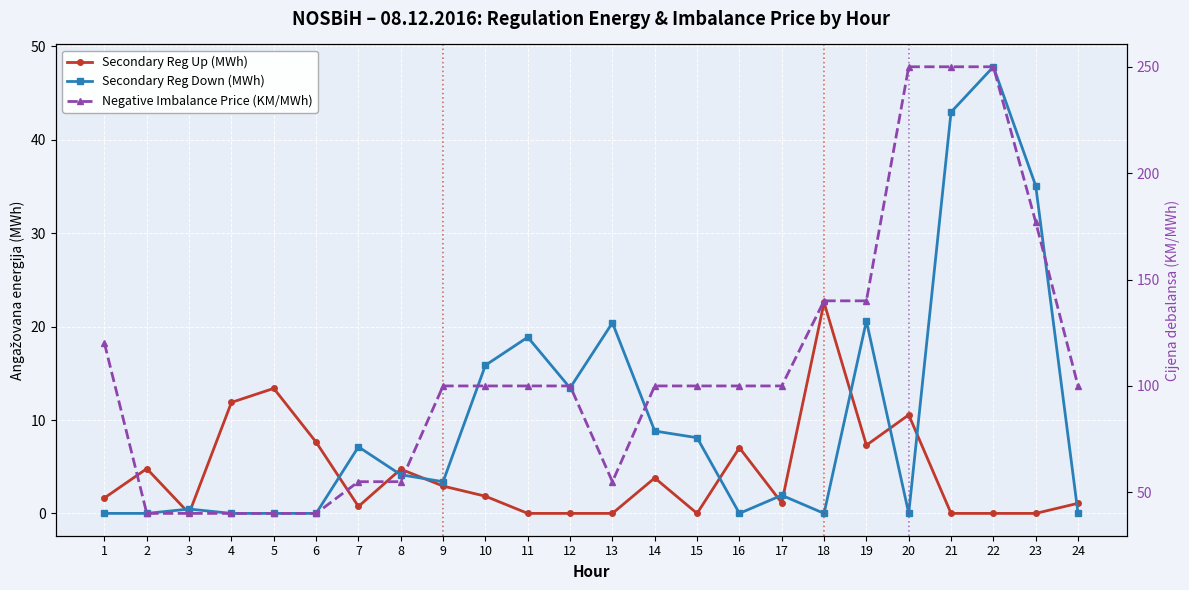

Where is the first local minimum for Secondary Reg Down (MWh)?

9